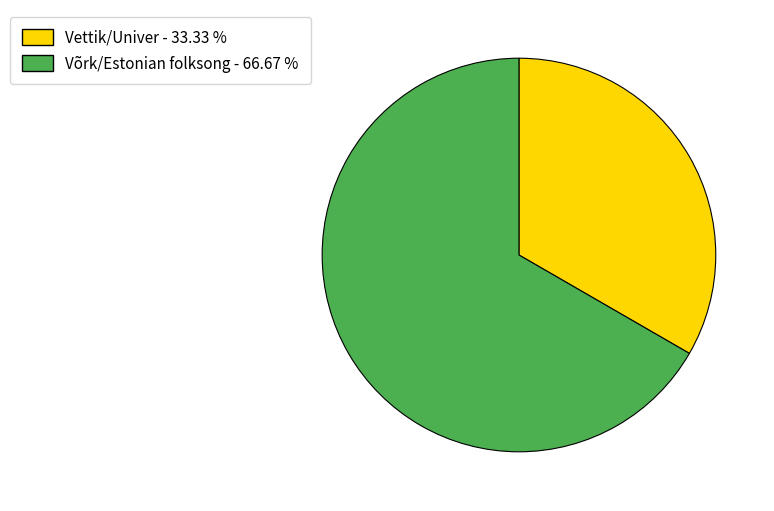

How many segments does this pie chart have?

2